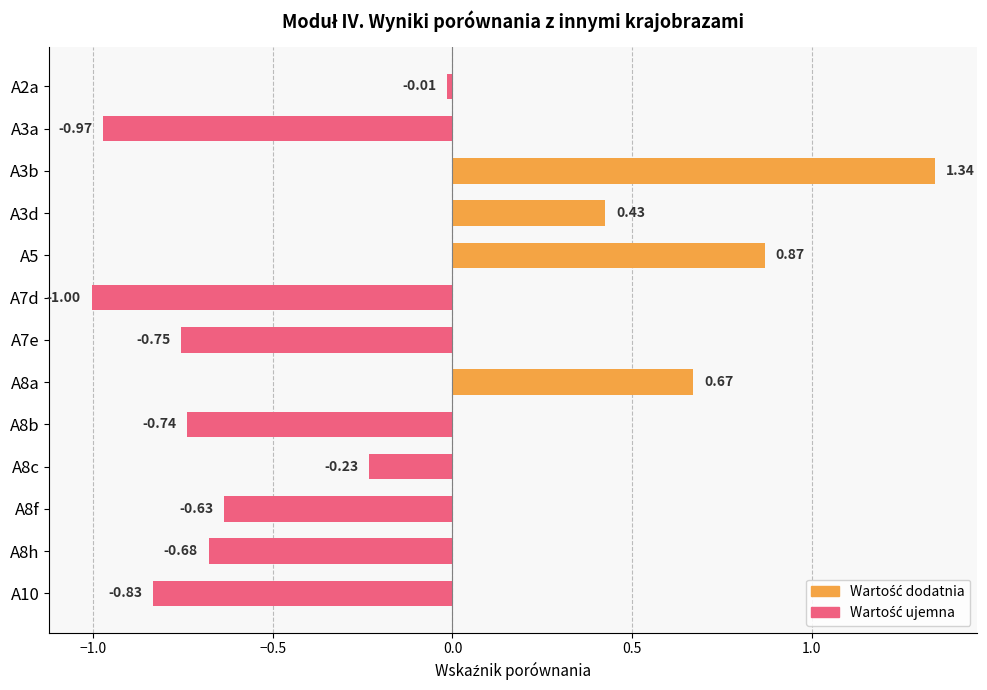

Are the bars grouped side by side (vs. stacked)?

No